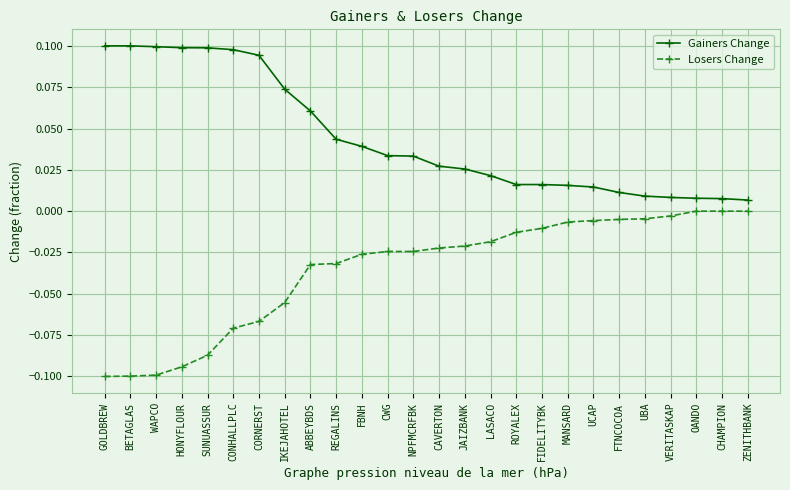

Does the chart have visible grid lines?

Yes